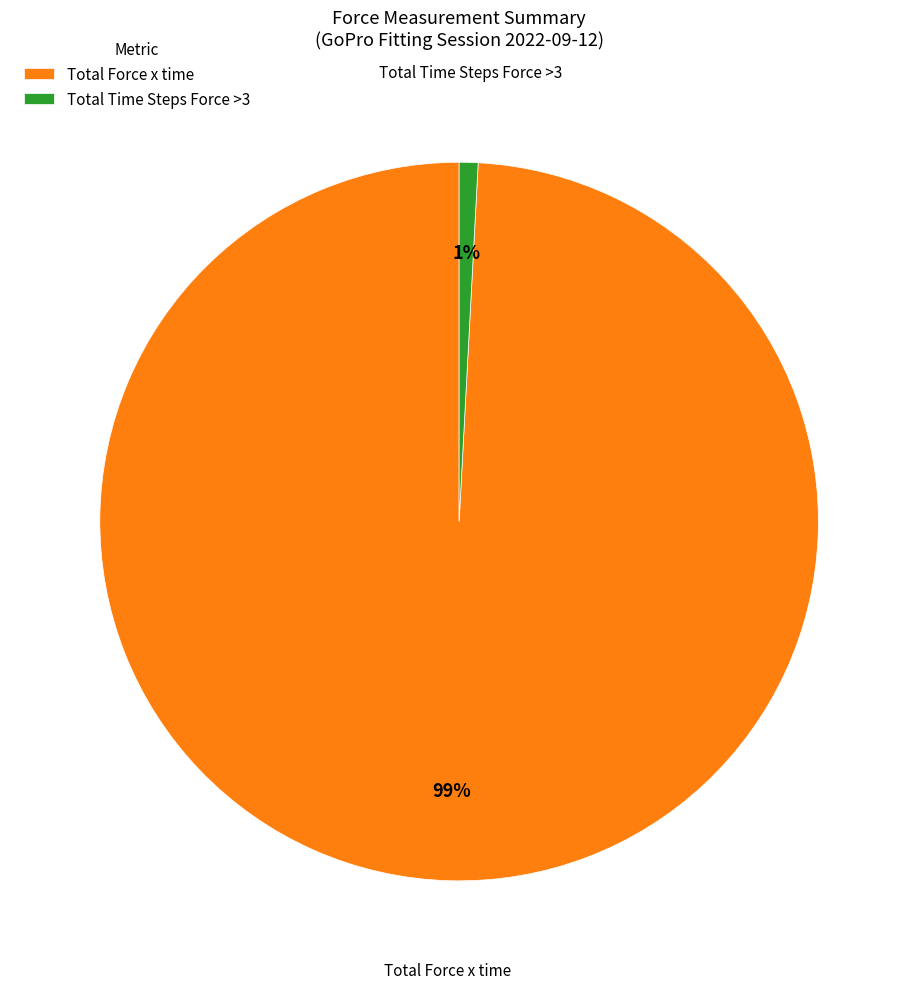

What is the majority slice?

Total Force x time